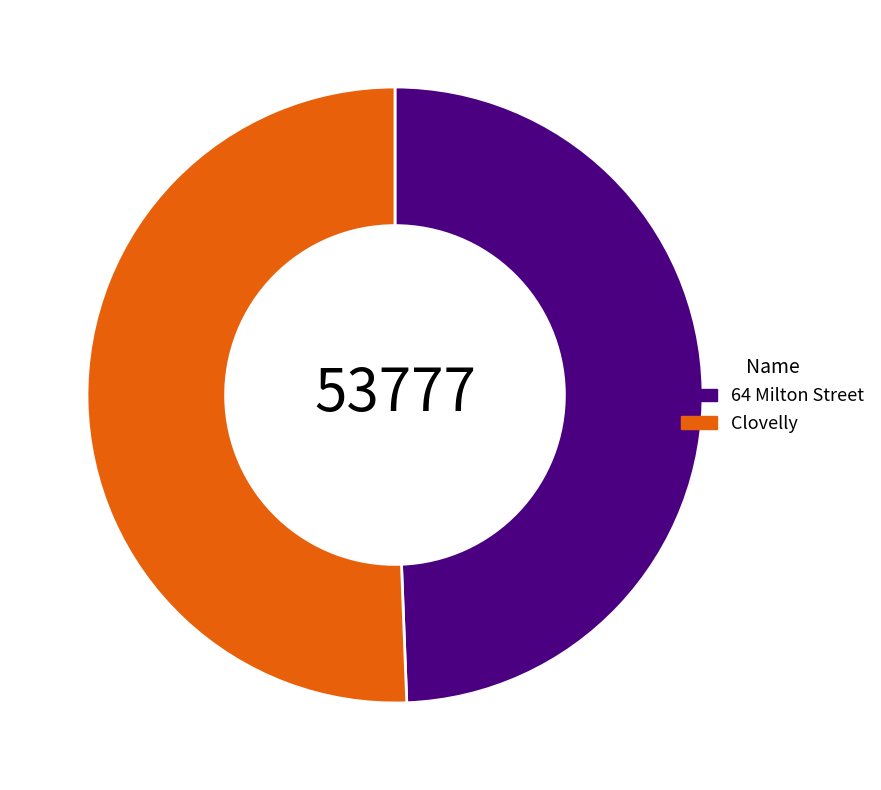

Is 64 Milton Street the majority of the pie?

No